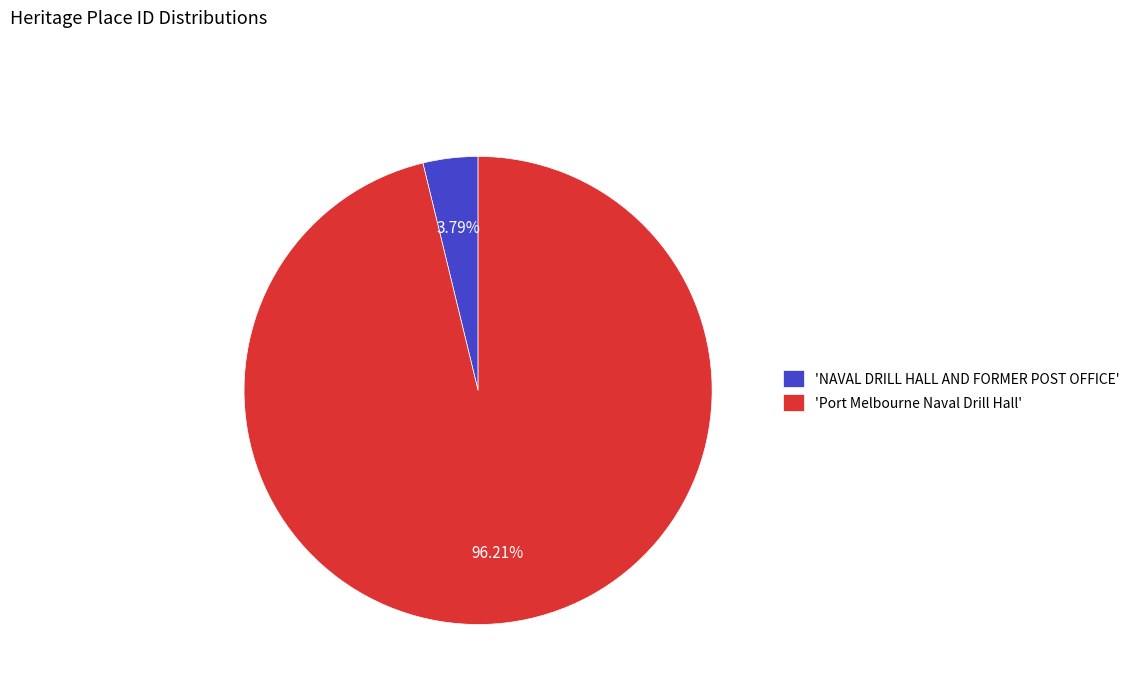

Which has a higher value, 'NAVAL DRILL HALL AND FORMER POST OFFICE' or 'Port Melbourne Naval Drill Hall'?

'Port Melbourne Naval Drill Hall'